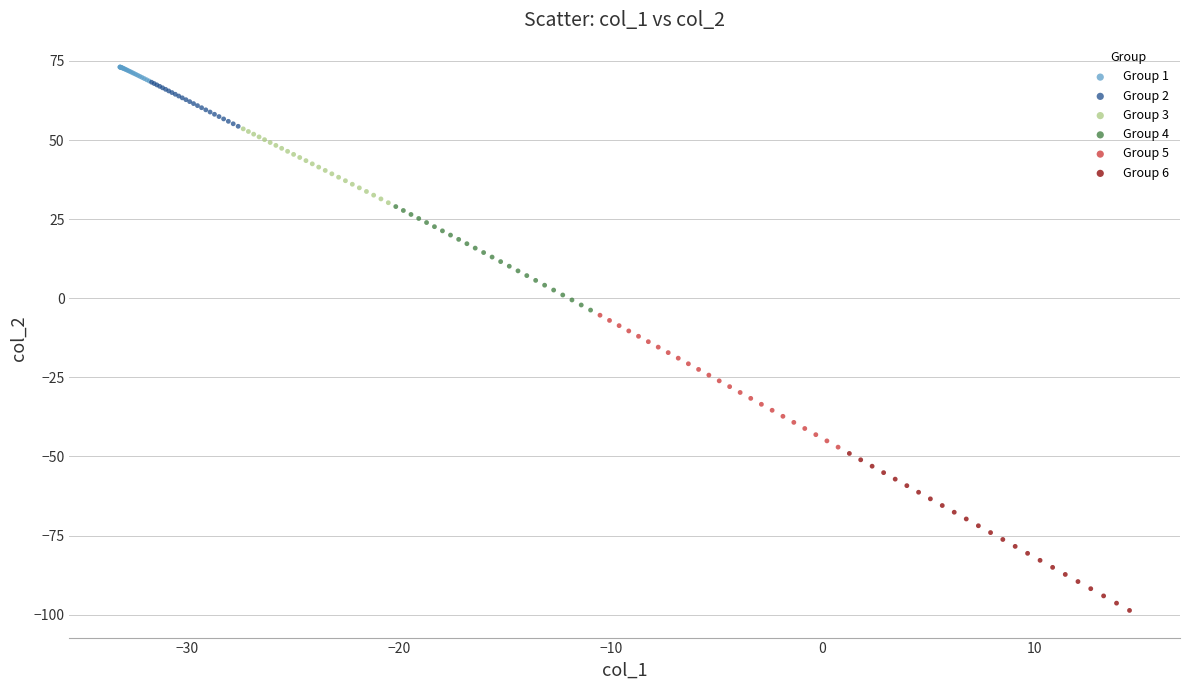

Which series has the widest spread of Y values?

Group 6